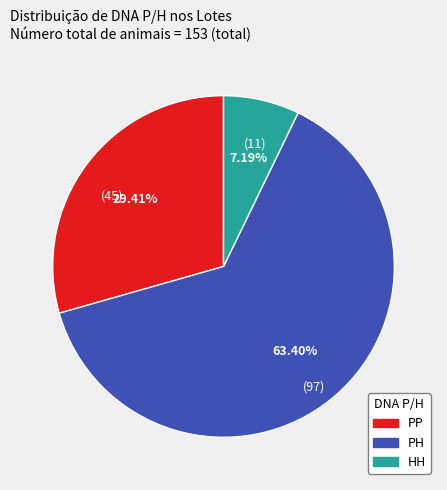

Which category has the biggest portion of the pie?

PH